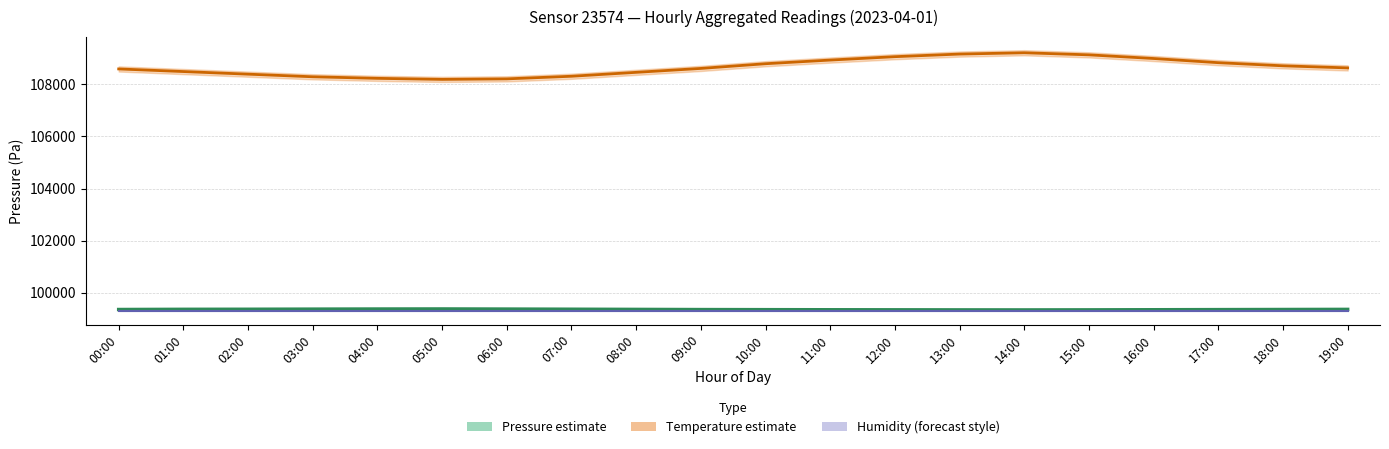

Is the value of Temperature (°C, scaled) at 10:00 greater than the value of Pressure (Pa) at 02:00?

Yes